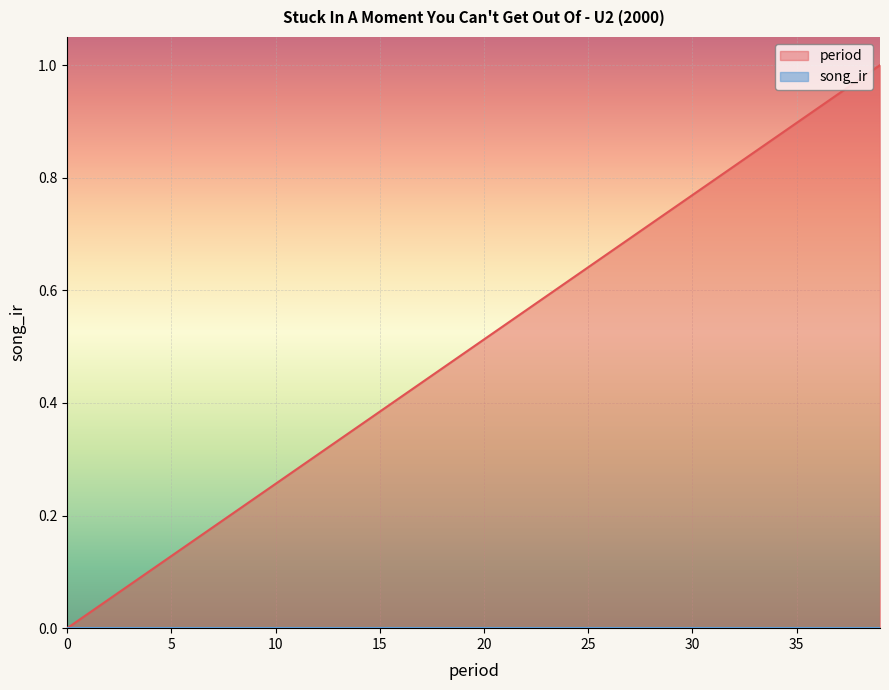

Count the number of categories in the chart.

40